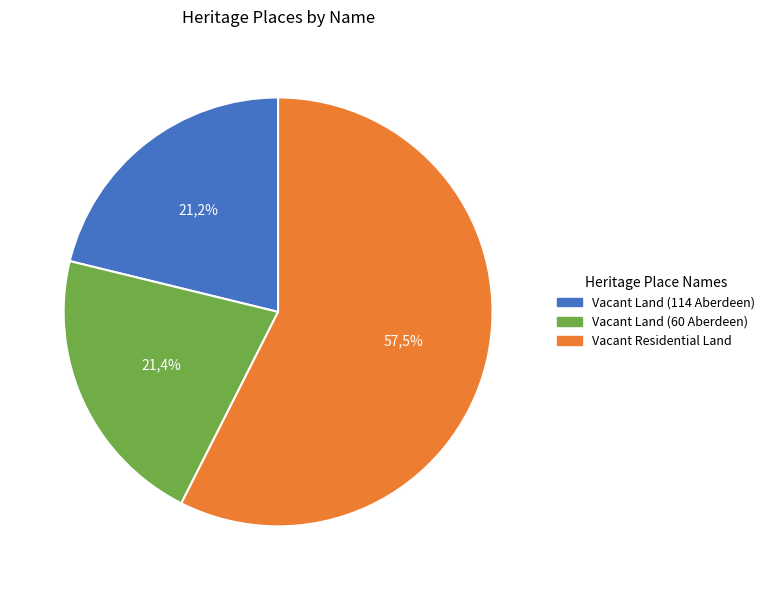

How many slices are in this pie chart?

3